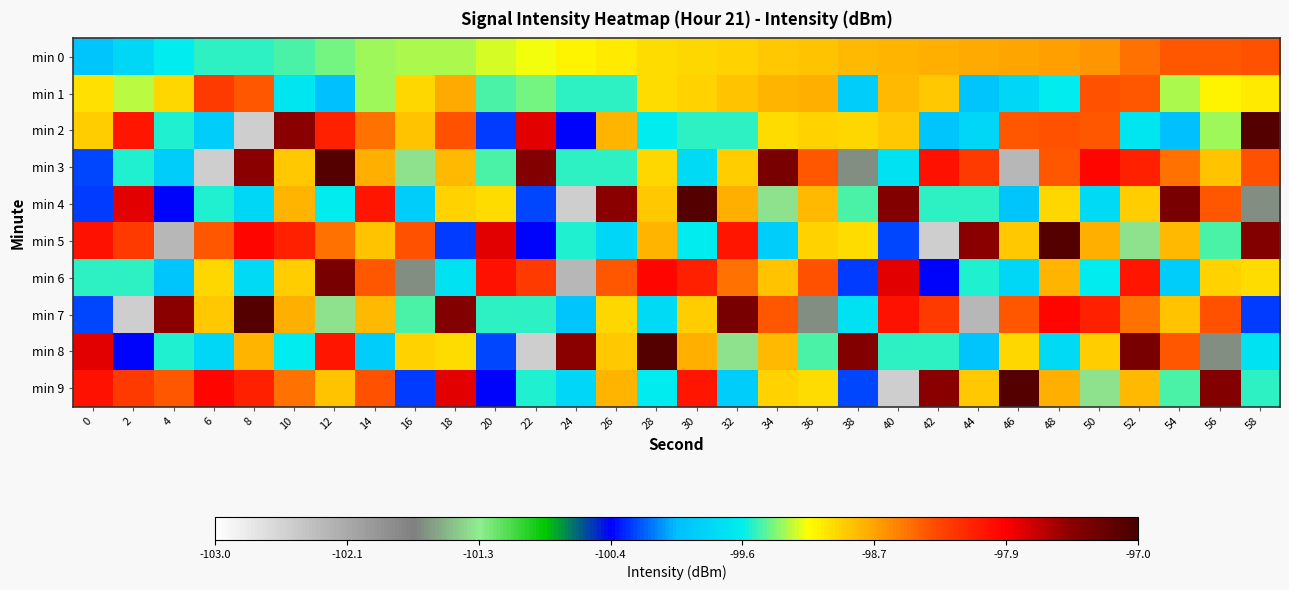

How many data points does each series have?

30